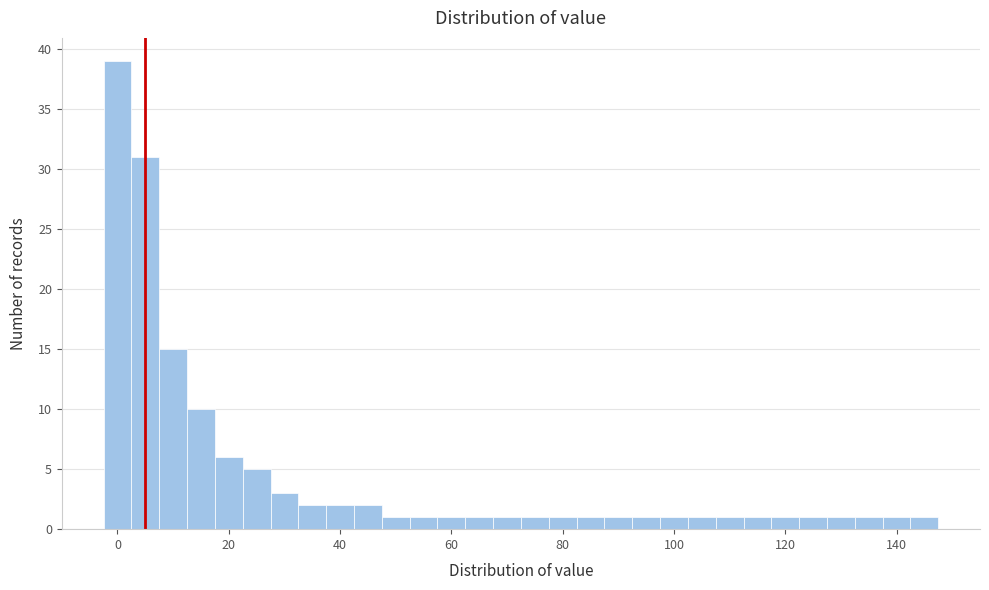

Around what value on the x-axis is the tallest bar? Give the approximate position of its centre, as read against the axis.

0